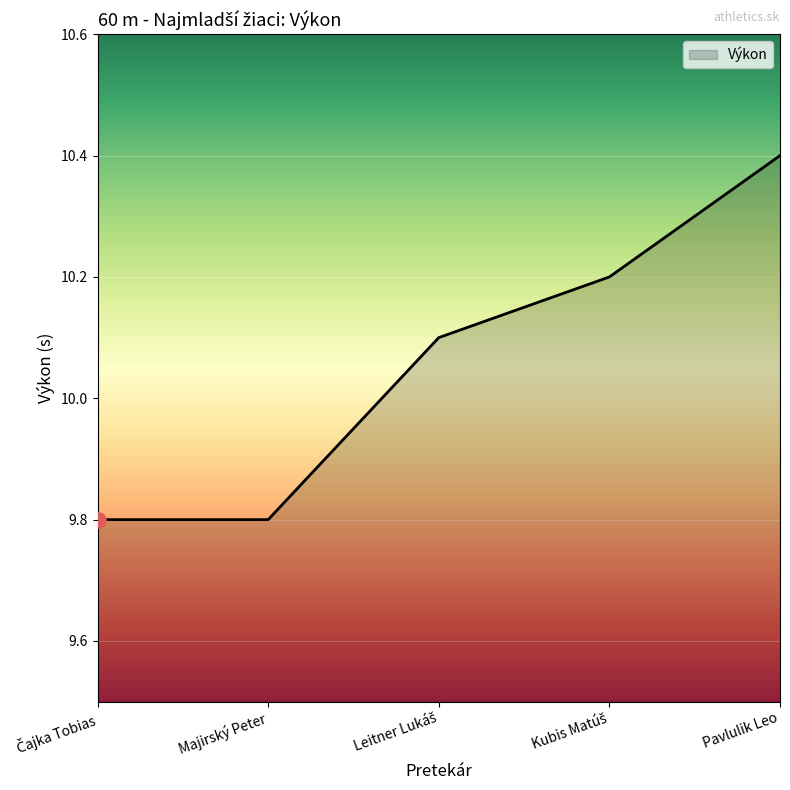

What is the change in value from Majirský Peter to Pavlulik Leo?

+0.6